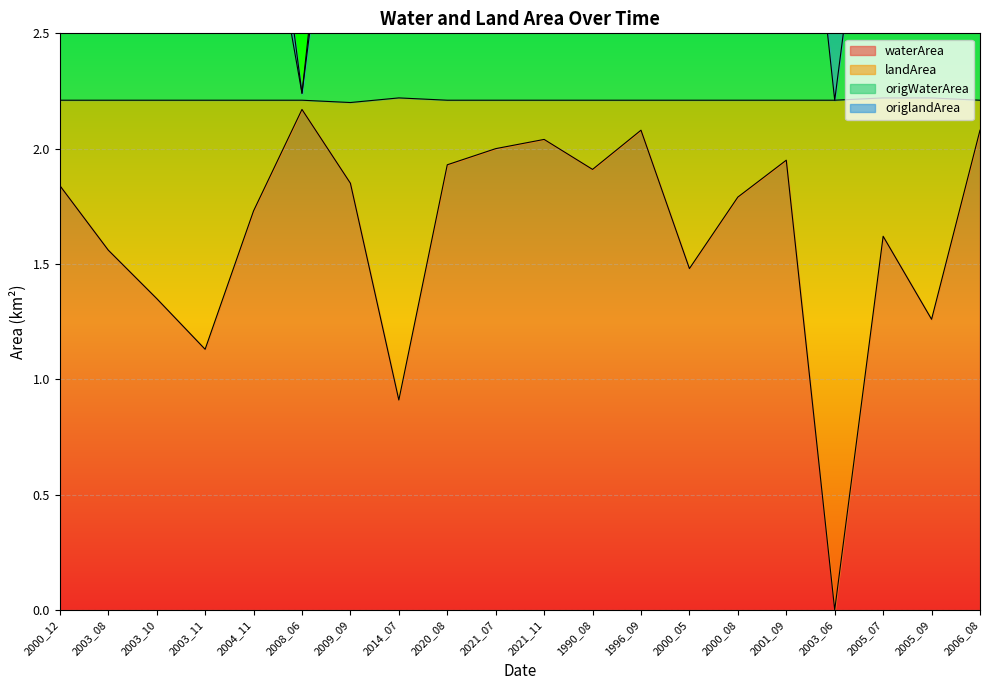

True or false: origWaterArea and waterArea intersect in this chart.

False